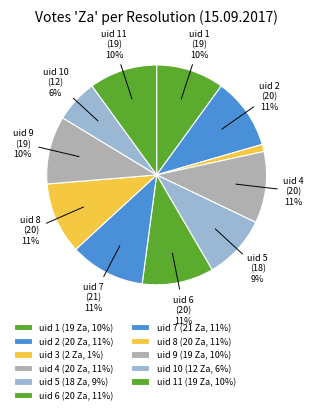

How many slices are in this pie chart?

11